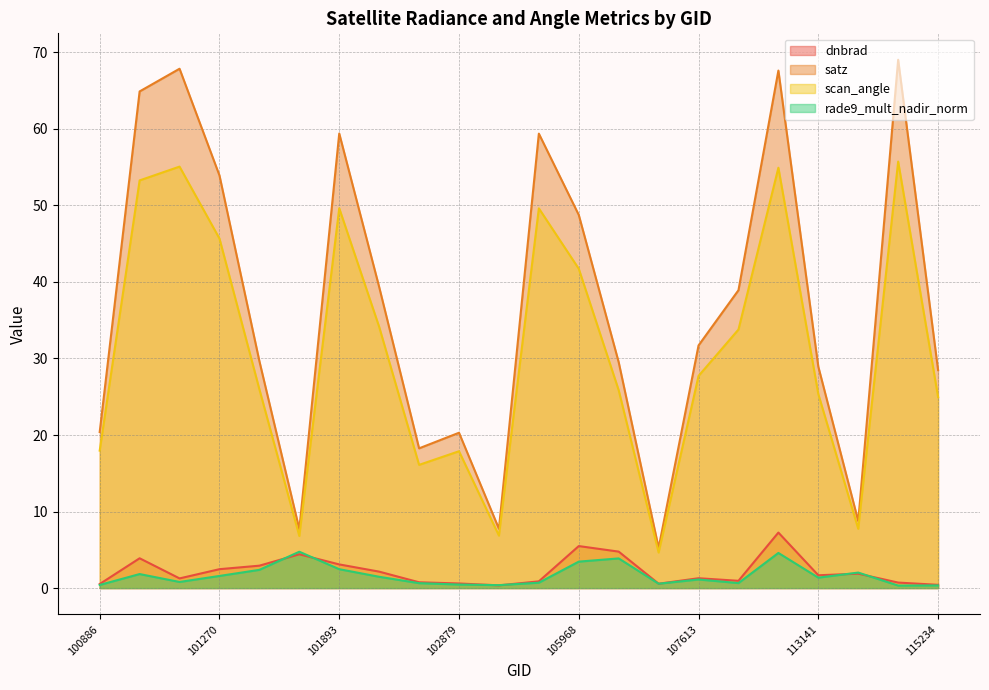

Is it true that rade9_mult_nadir_norm equals 0.9 at 110078?

False